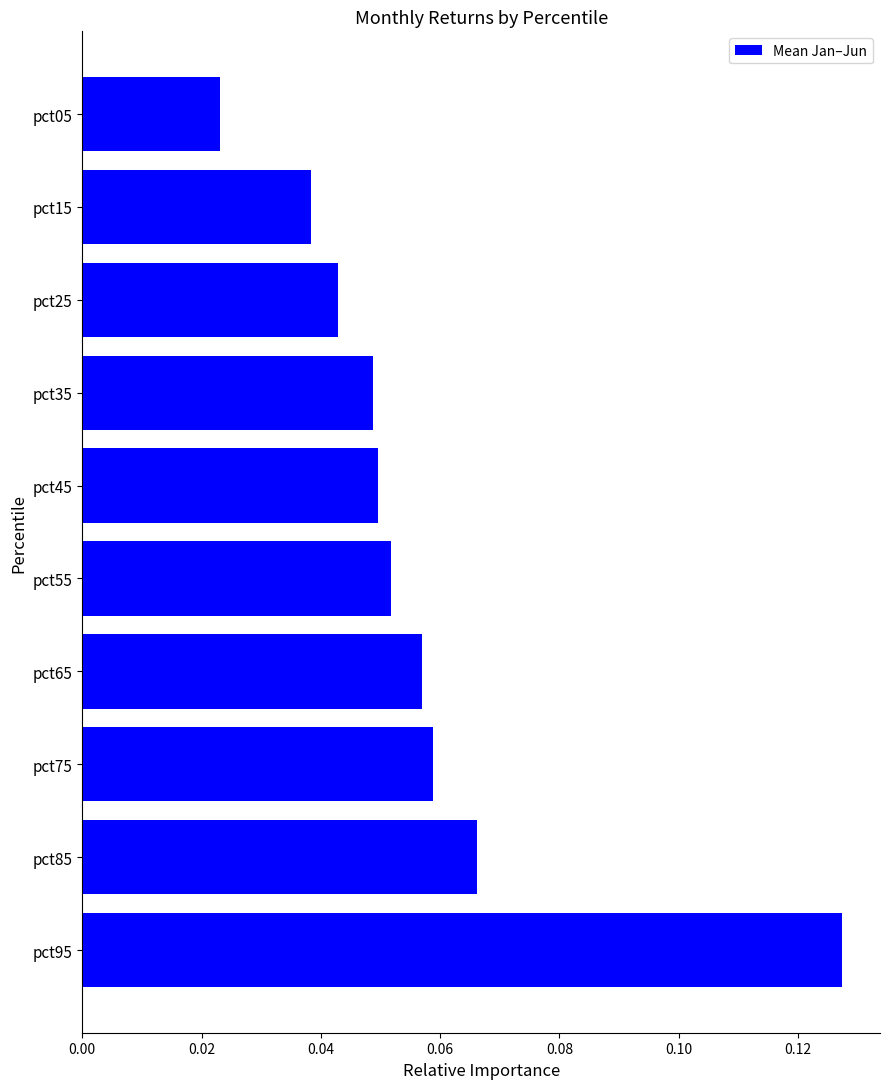

Are the bars grouped side by side (vs. stacked)?

No